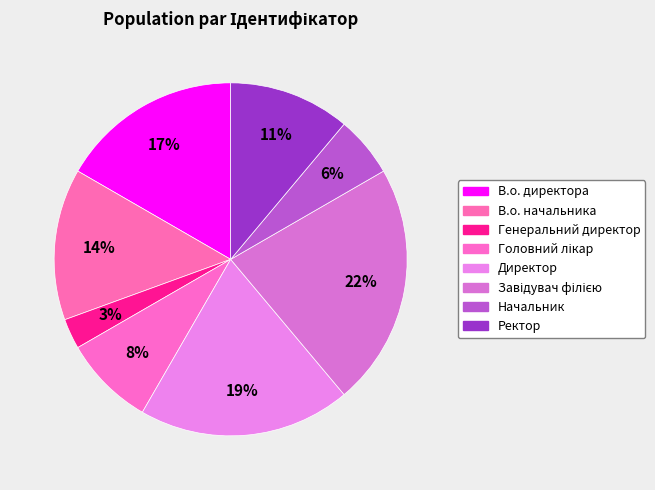

Which has a higher value, В.о. директора or В.о. начальника?

В.о. директора